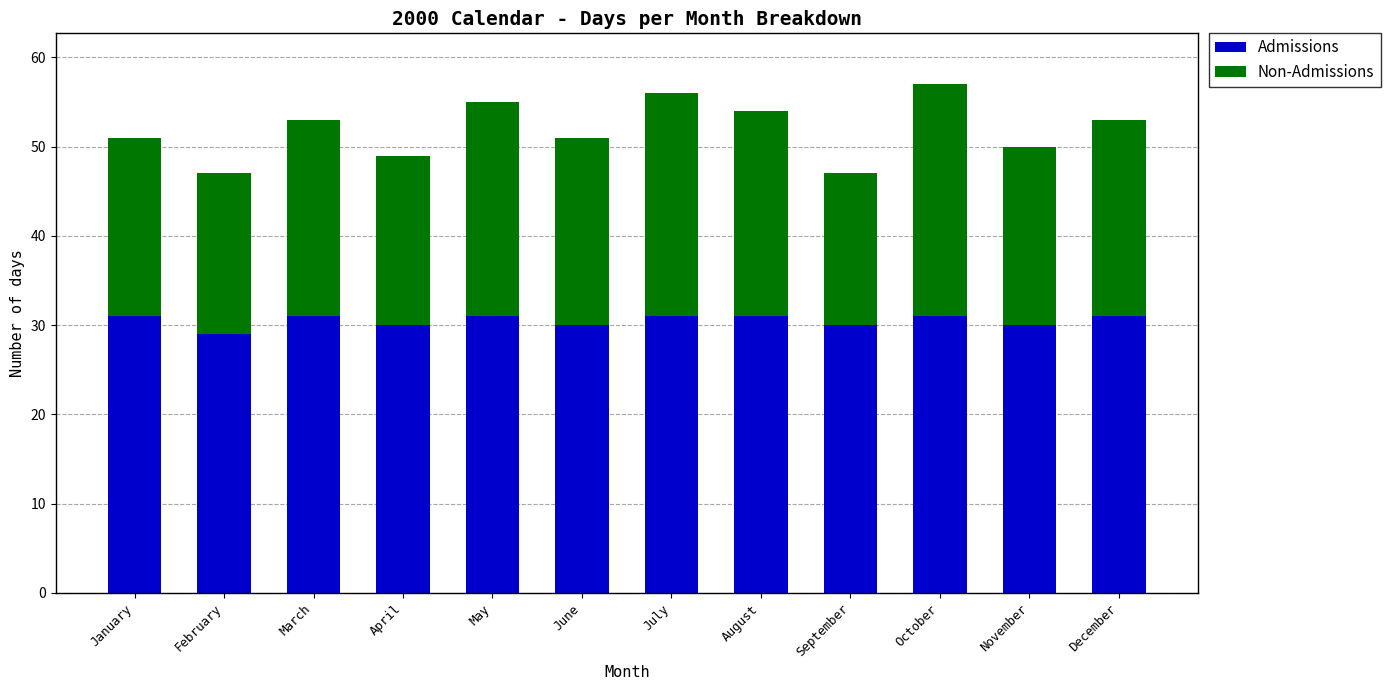

What value does the Admissions series have at February?

29